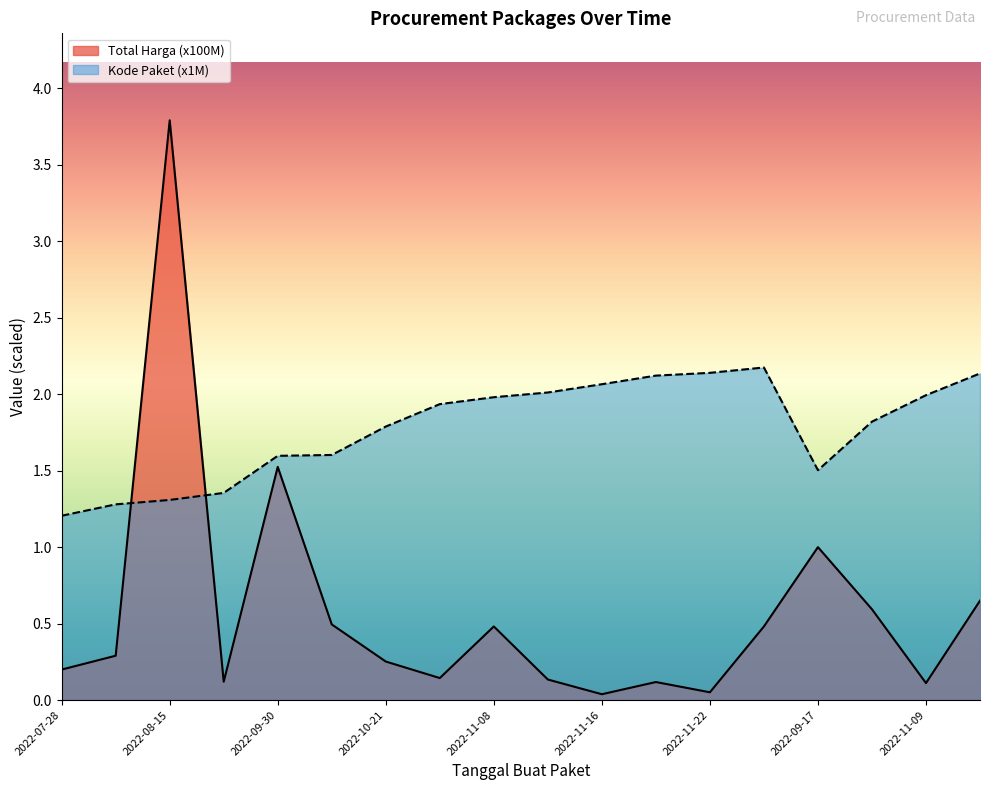

What are all the series names shown in the legend?

Total Harga (x100M), Kode Paket (x1M)